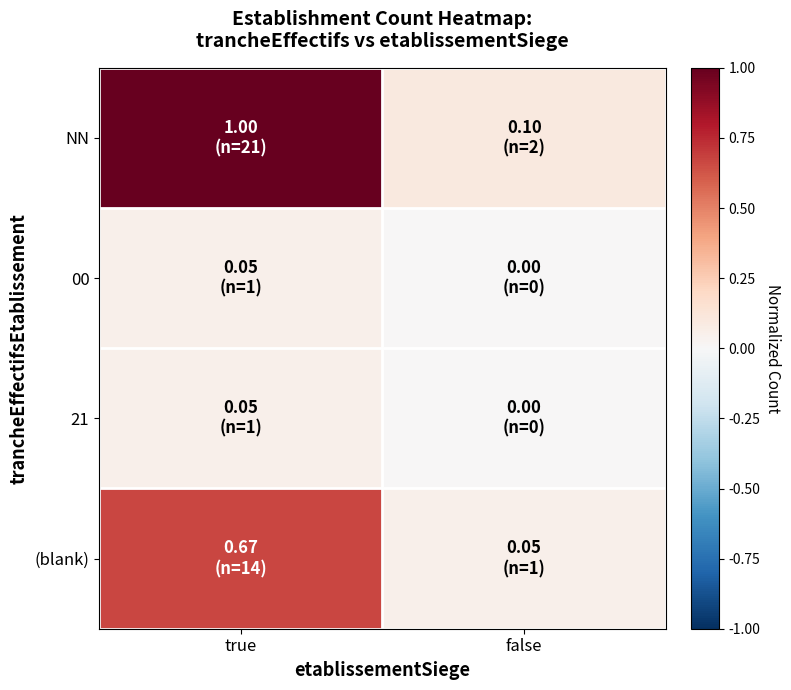

At how many categories does at least one series exceed 0?

2